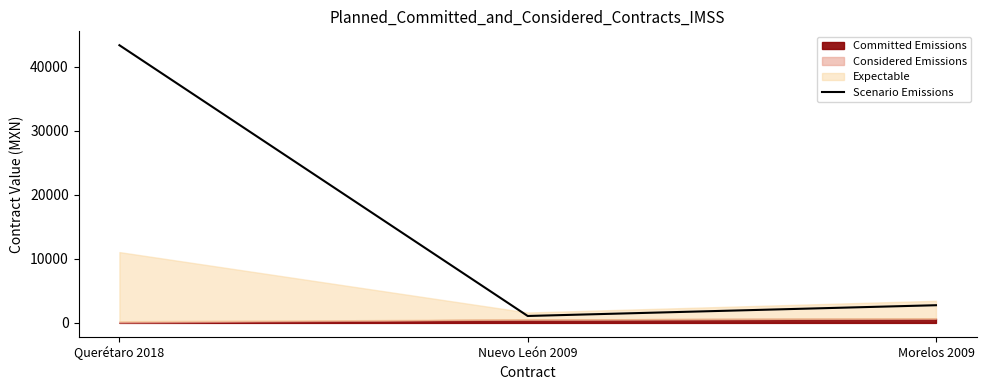

What is the label of the 1st point from the left?

Querétaro 2018